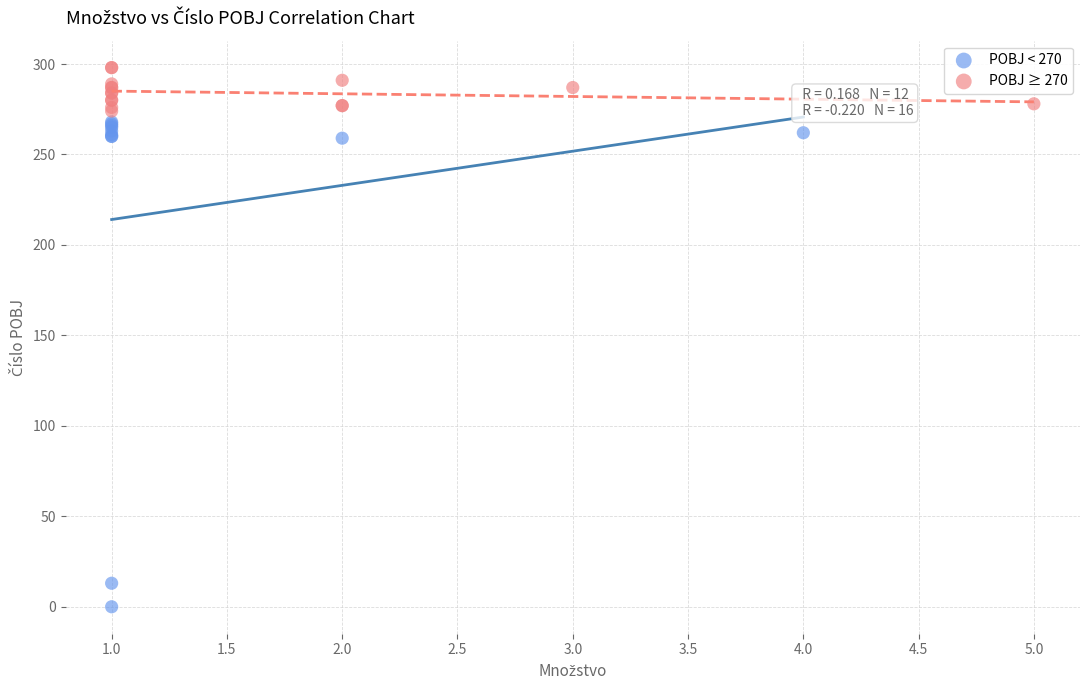

Which series has the widest spread of Y values?

POBJ < 270